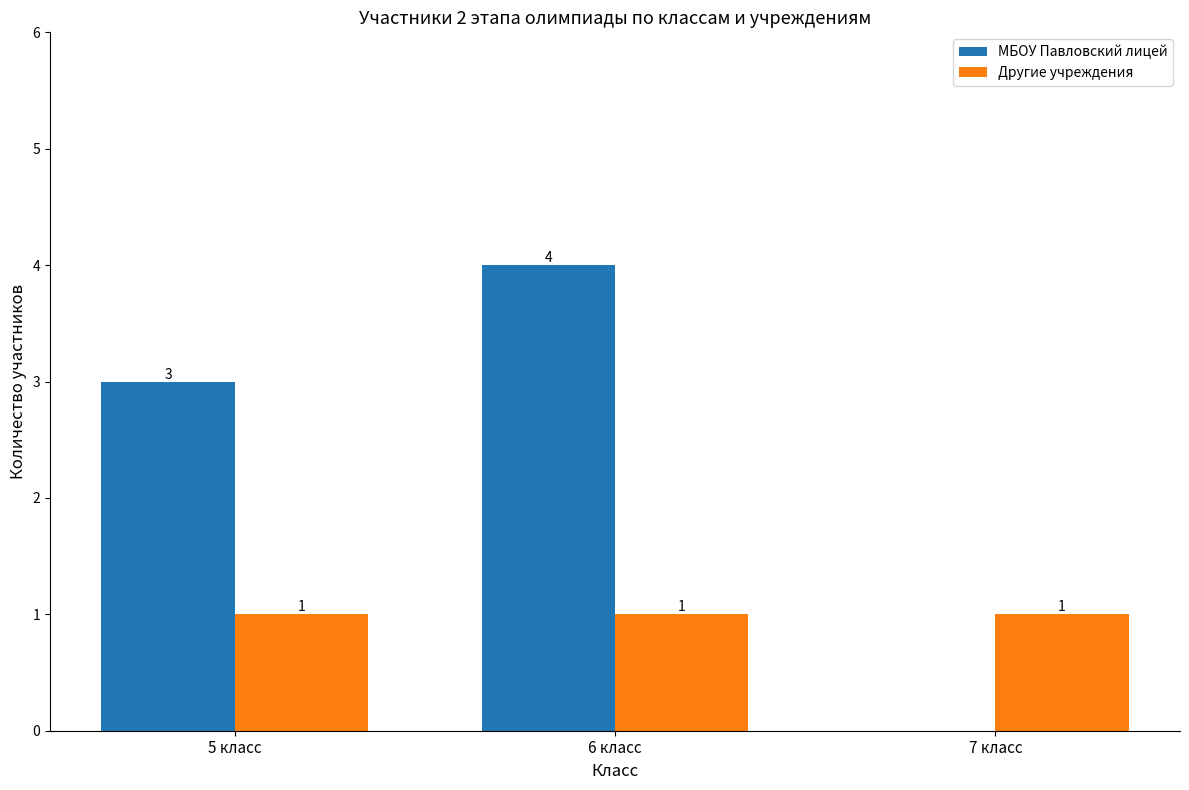

What is the greatest value displayed?

4